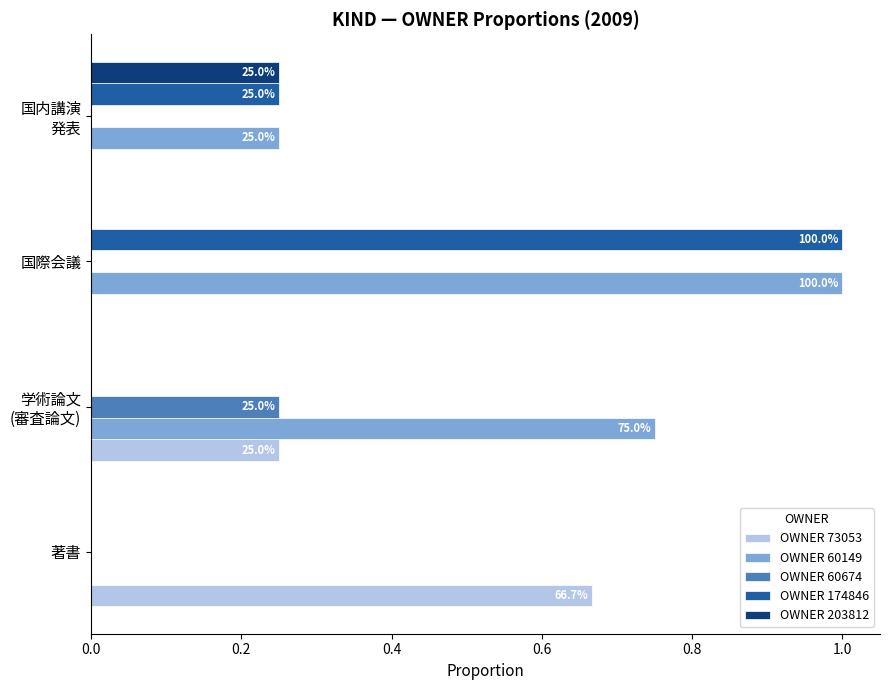

How many categories are shown in the chart?

4